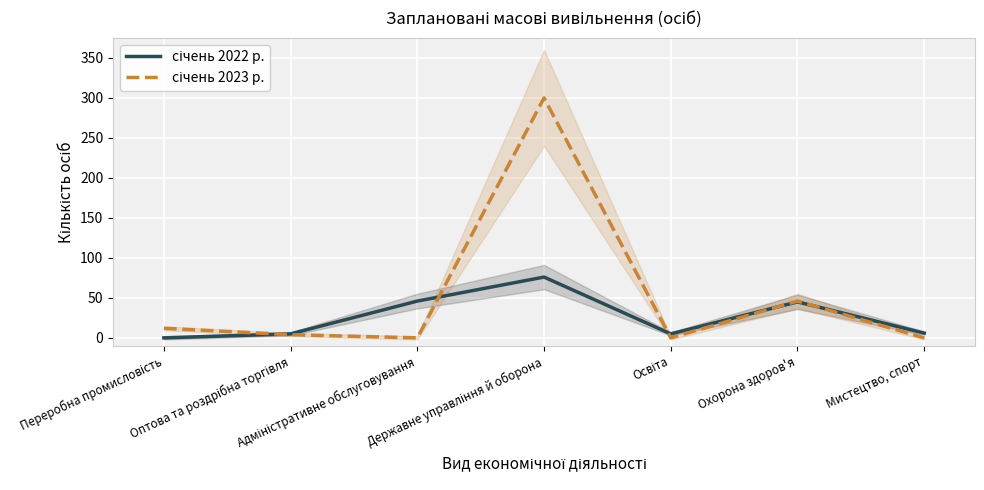

Reading left to right, what are all the values shown in this chart?

січень 2022 р.: Переробна промисловість=0	Оптова та роздрібна торгівля=5	Адміністративне обслуговування=46	Державне управління й оборона=76	Освіта=5	Охорона здоров'я=45	Мистецтво, спорт=6
січень 2023 р.: Переробна промисловість=12	Оптова та роздрібна торгівля=4	Адміністративне обслуговування=0	Державне управління й оборона=300	Освіта=0	Охорона здоров'я=46	Мистецтво, спорт=0